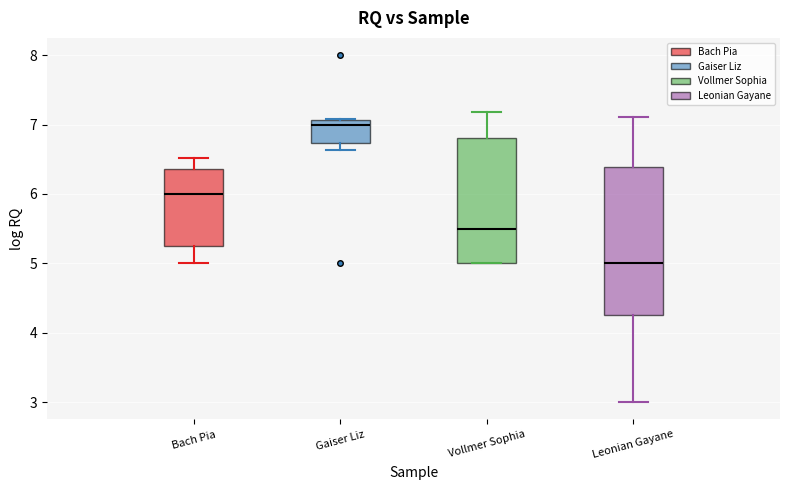

Comparing the boxes themselves (not the whiskers), which one is the tallest?

Leonian Gayane